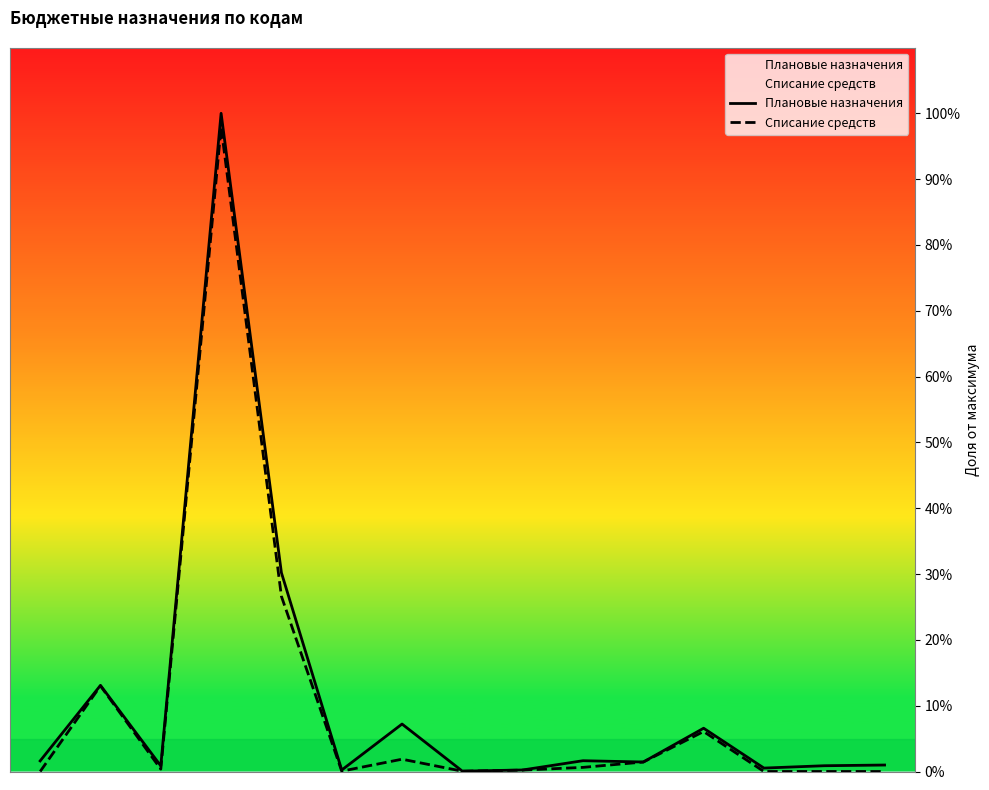

What is the difference between the second highest and minimum values in the Плановые назначения series?

0.3